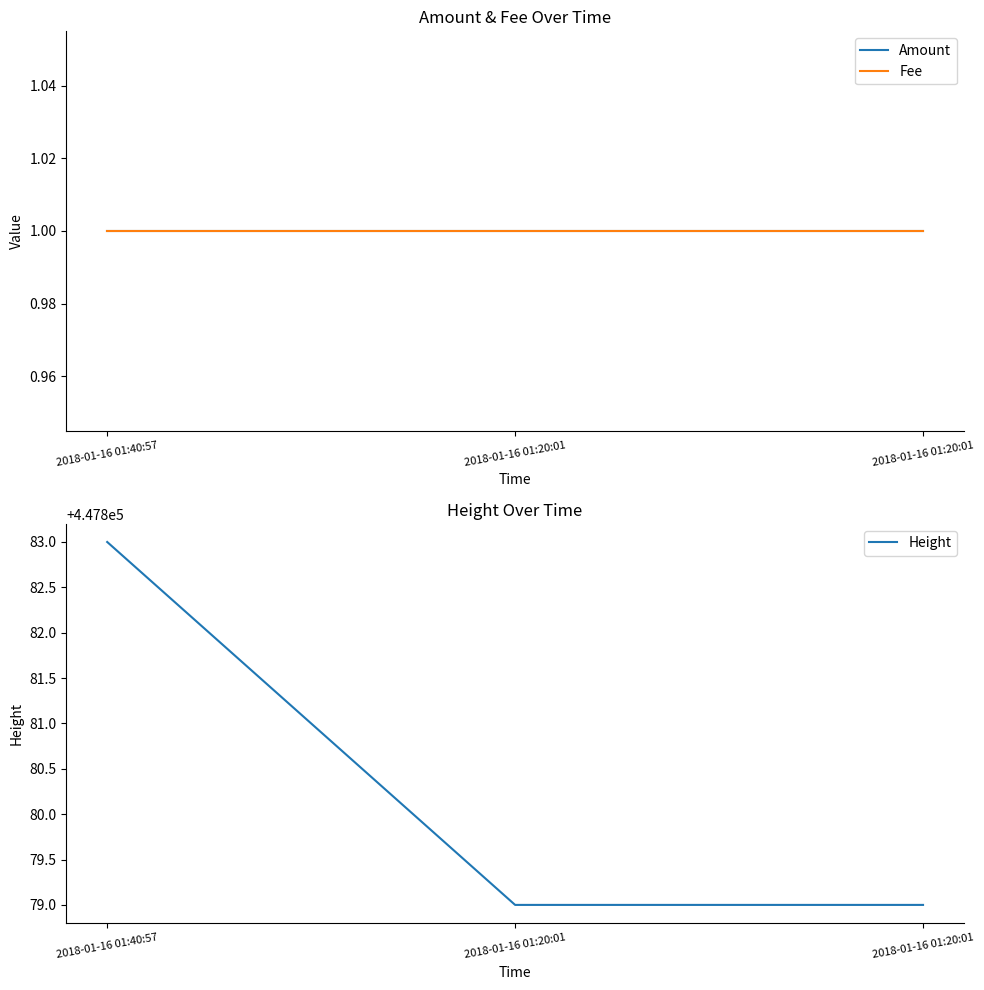

What is the value of the Height point at the 1st from the left?

447883